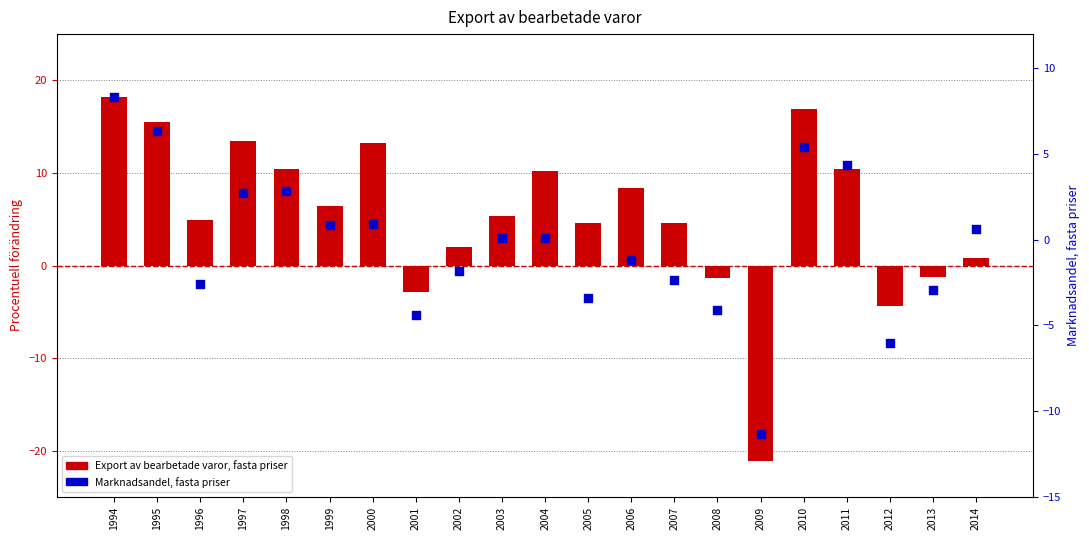

Is the value of Export av bearbetade varor, fasta priser at 2014 greater than the value of Marknadsandel, fasta priser at 2009?

Yes